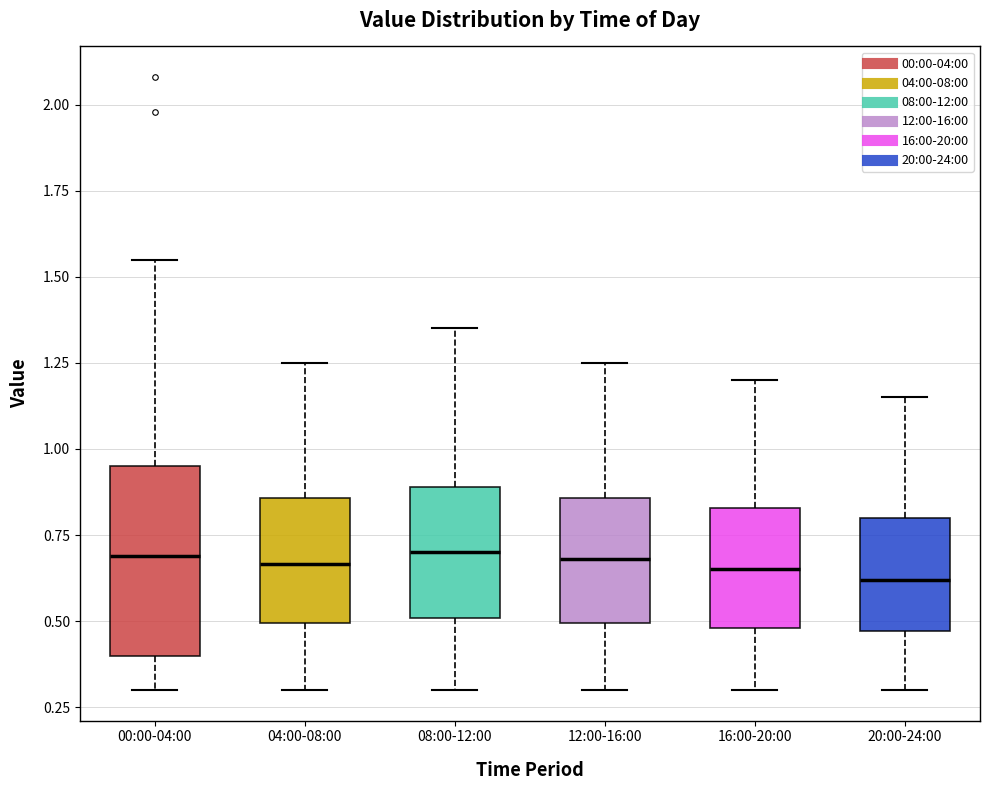

Reading left to right, transcribe this box plot: for each box, give where its median line is, the range the box spans, and where its two whiskers end, as read against the y-axis. The values are not printed on the chart, so give them approximately, as read against the axis.

00:00-04:00: median 0.70, box 0.40 to 0.95, whiskers 0.30 to 1.55
04:00-08:00: median 0.65, box 0.50 to 0.85, whiskers 0.30 to 1.25
08:00-12:00: median 0.70, box 0.50 to 0.90, whiskers 0.30 to 1.35
12:00-16:00: median 0.70, box 0.50 to 0.85, whiskers 0.30 to 1.25
16:00-20:00: median 0.65, box 0.50 to 0.85, whiskers 0.30 to 1.20
20:00-24:00: median 0.60, box 0.45 to 0.80, whiskers 0.30 to 1.15